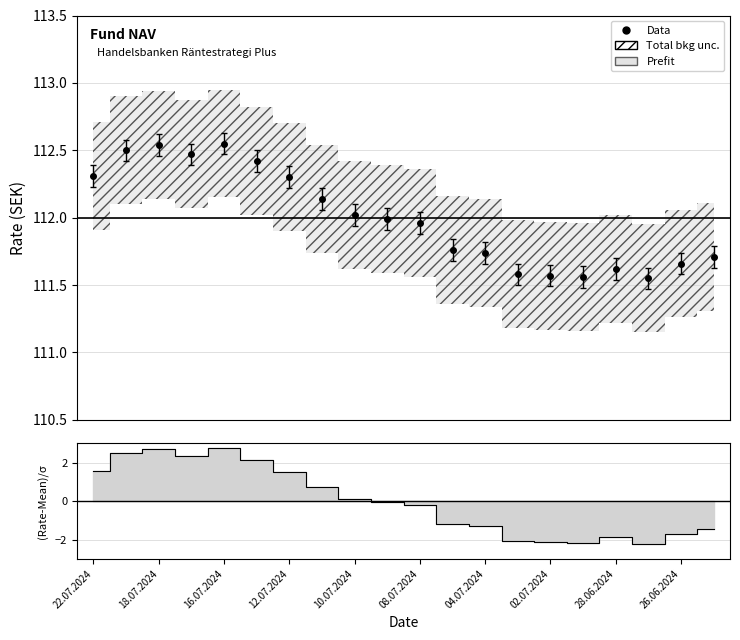

How many lines are shown in the chart?

1